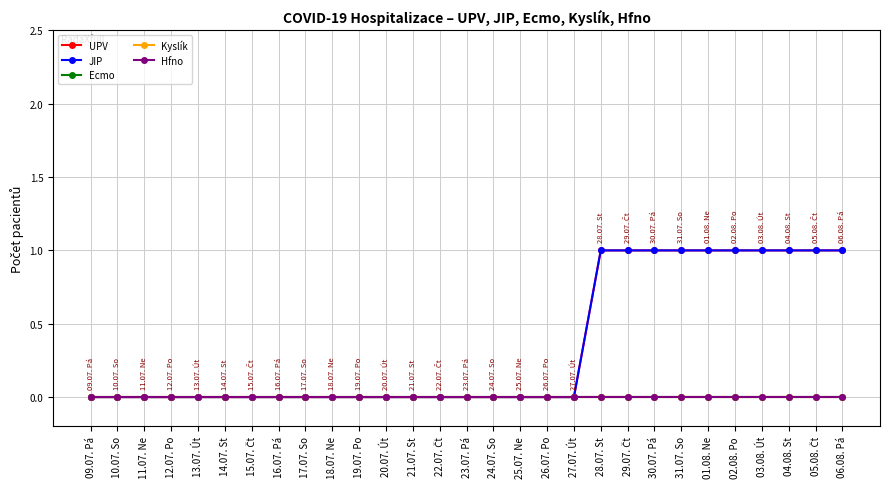

Does the chart have visible grid lines?

Yes